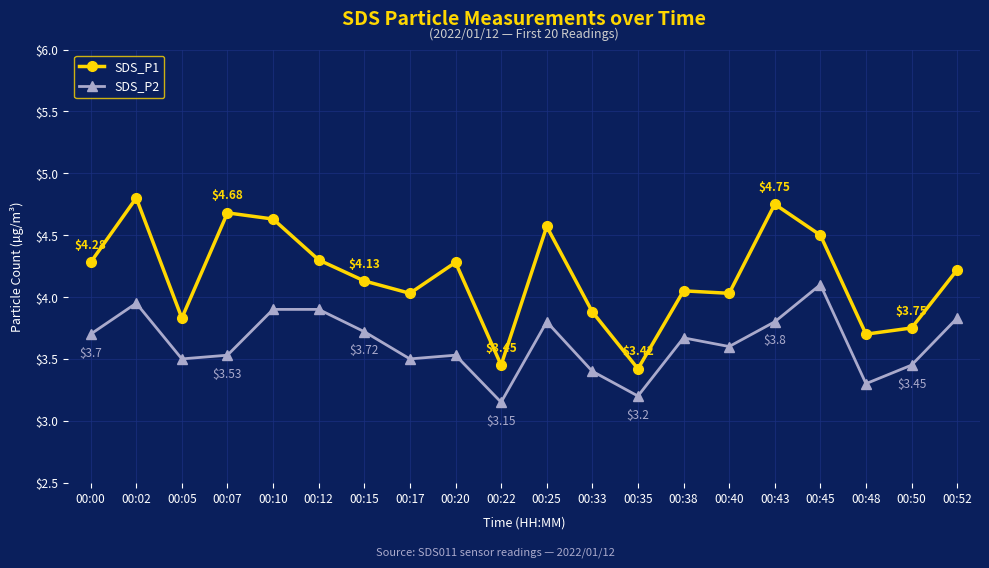

True or false: SDS_P2 and SDS_P1 cross at least once.

False